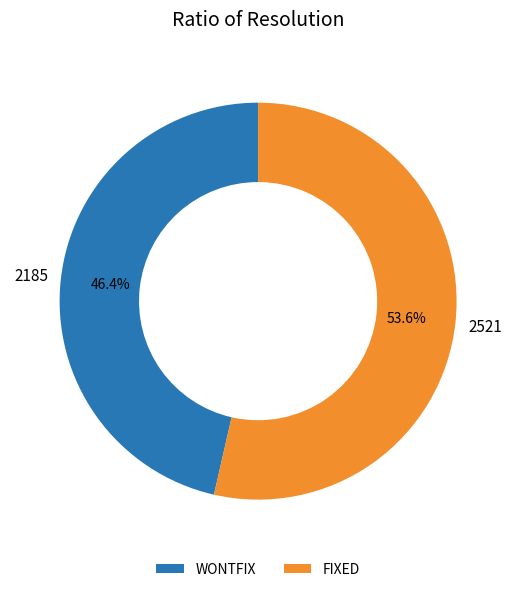

Which has a higher value, FIXED or WONTFIX?

FIXED